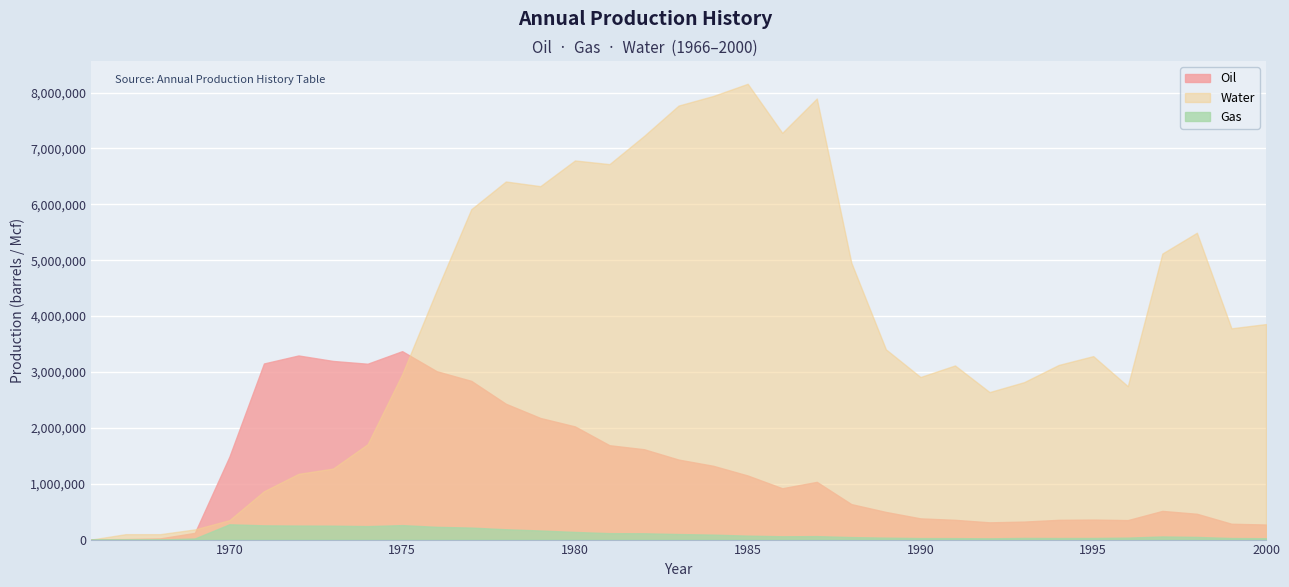

How many positive values does the Gas series have?

34